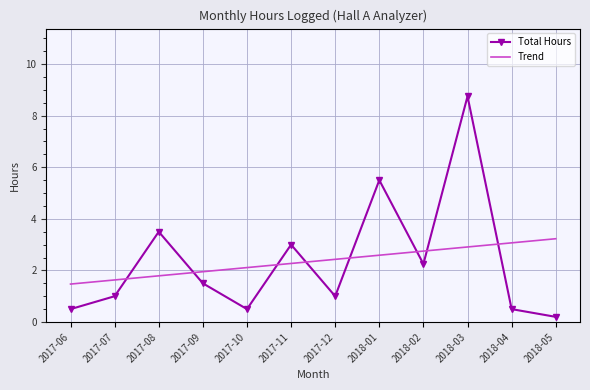

Rank the categories by Trend value from highest to lowest.

2018-05, 2018-04, 2018-03, 2018-02, 2018-01, 2017-12, 2017-11, 2017-10, 2017-09, 2017-08, 2017-07, 2017-06